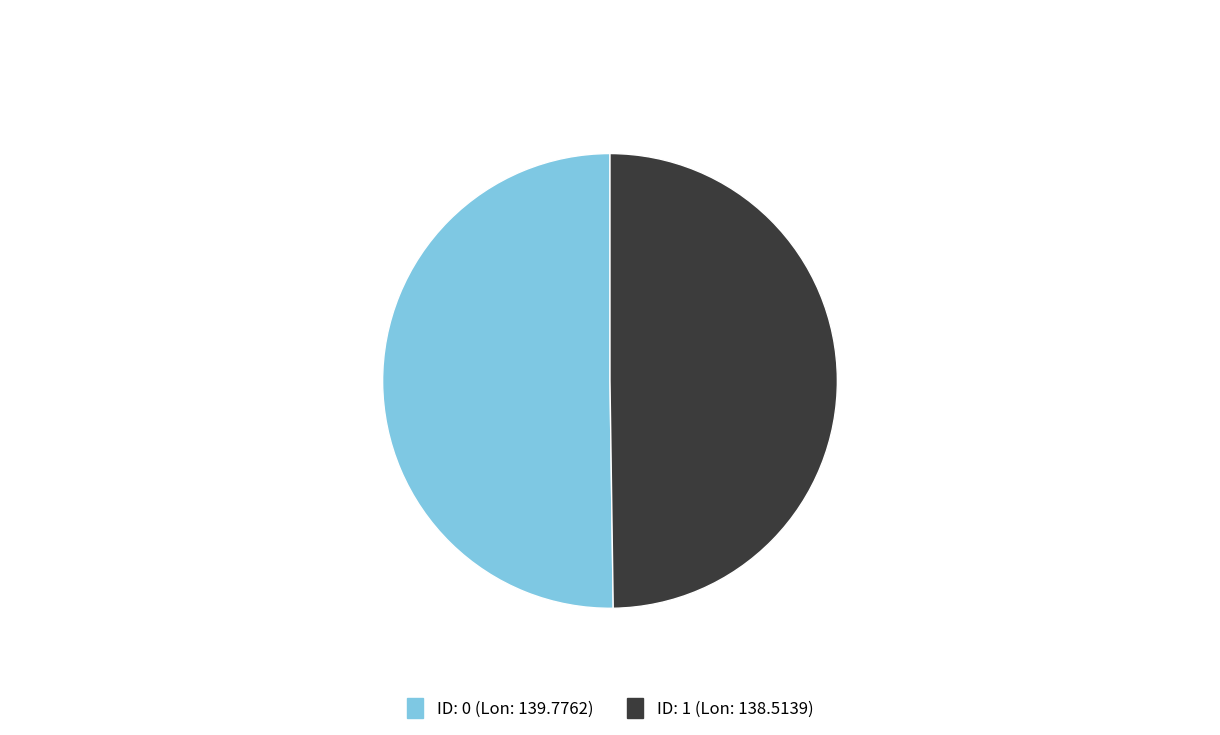

Does any single category account for the majority?

Yes